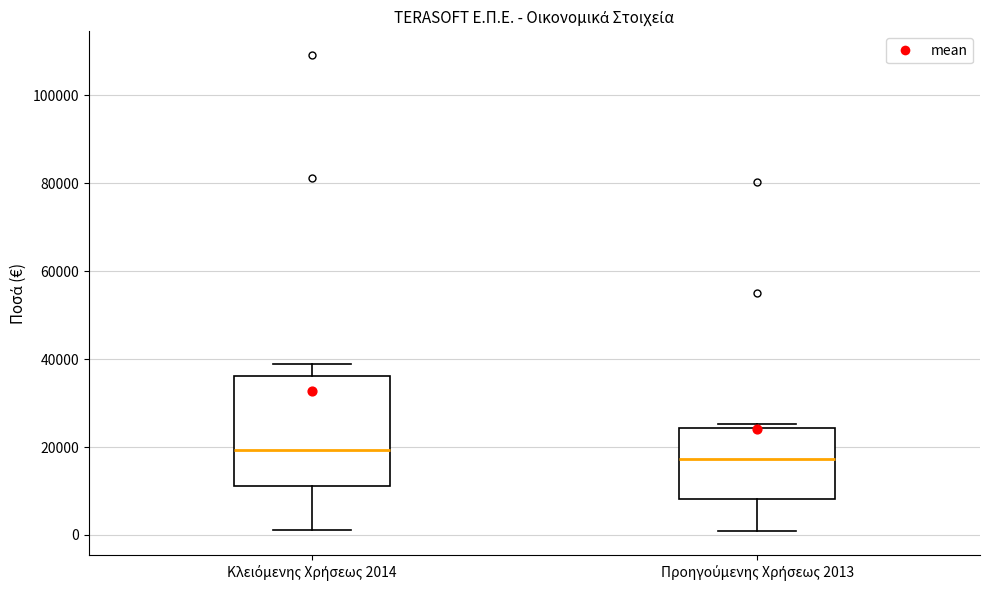

Where is the upper edge of the box for Προηγούμενης Χρήσεως 2013 on the y-axis? The values are not printed on the chart, so give them approximately, as read against the axis.

24000